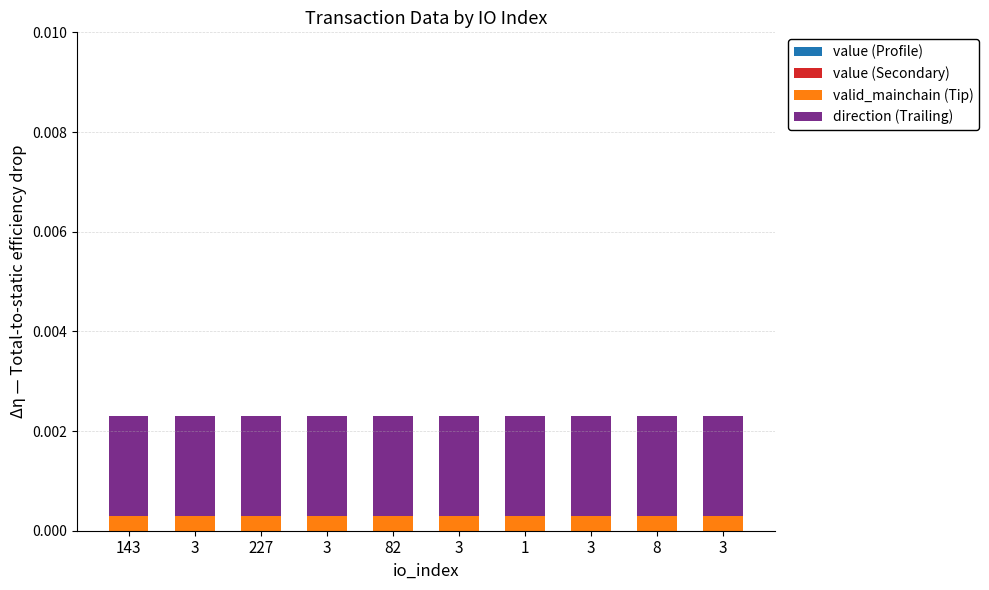

Does the chart contain stacked bars?

Yes